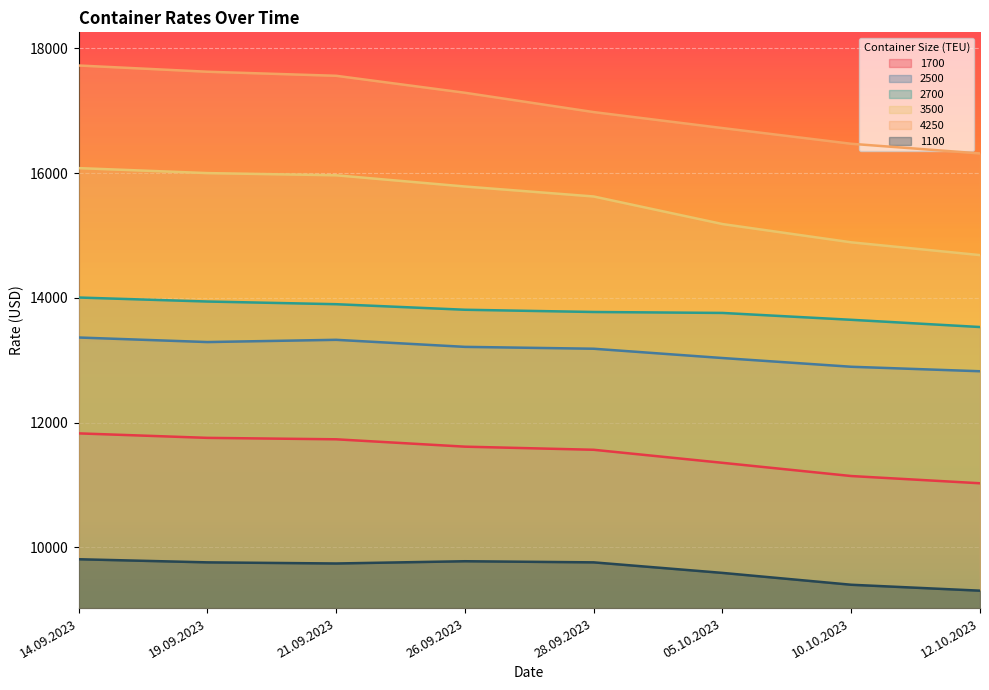

What is the total value across all series at 10.10.2023?

78446